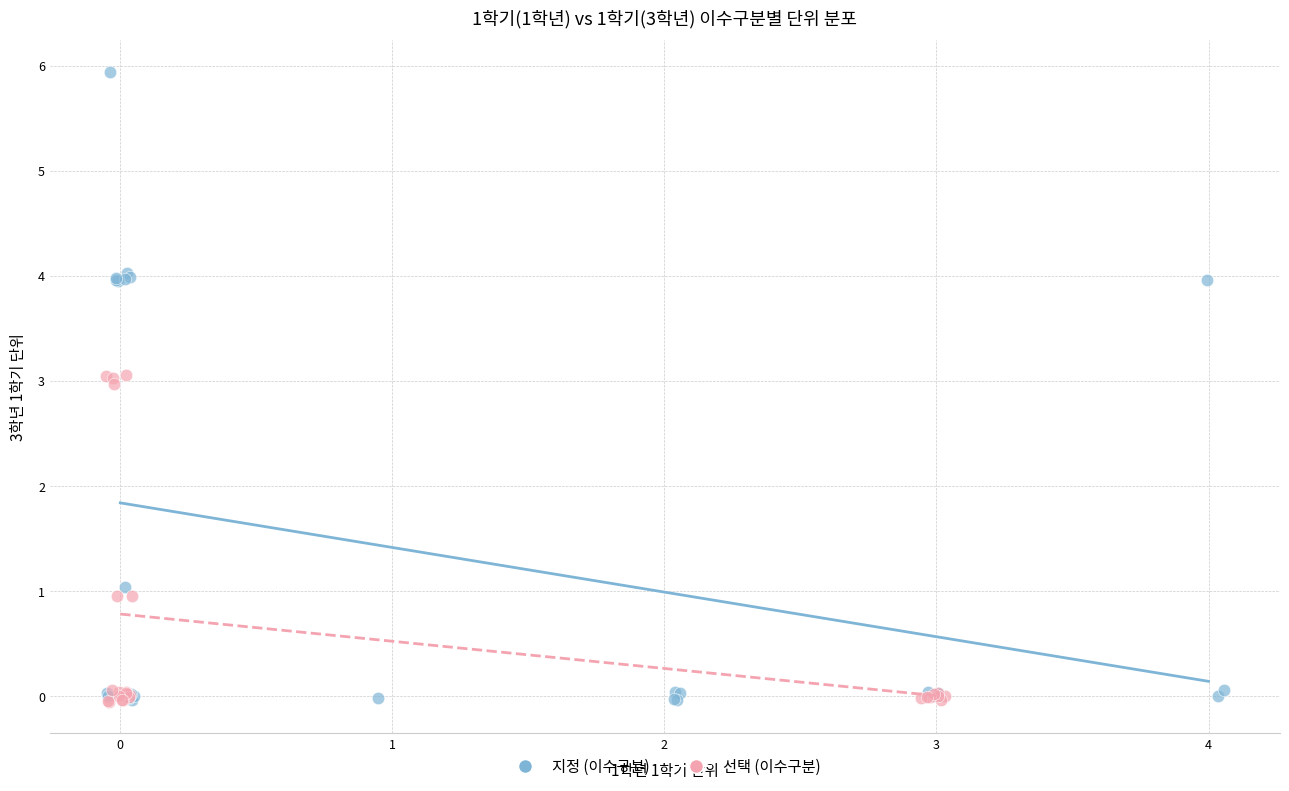

Which series reaches the maximum Y coordinate?

지정 (이수구분)